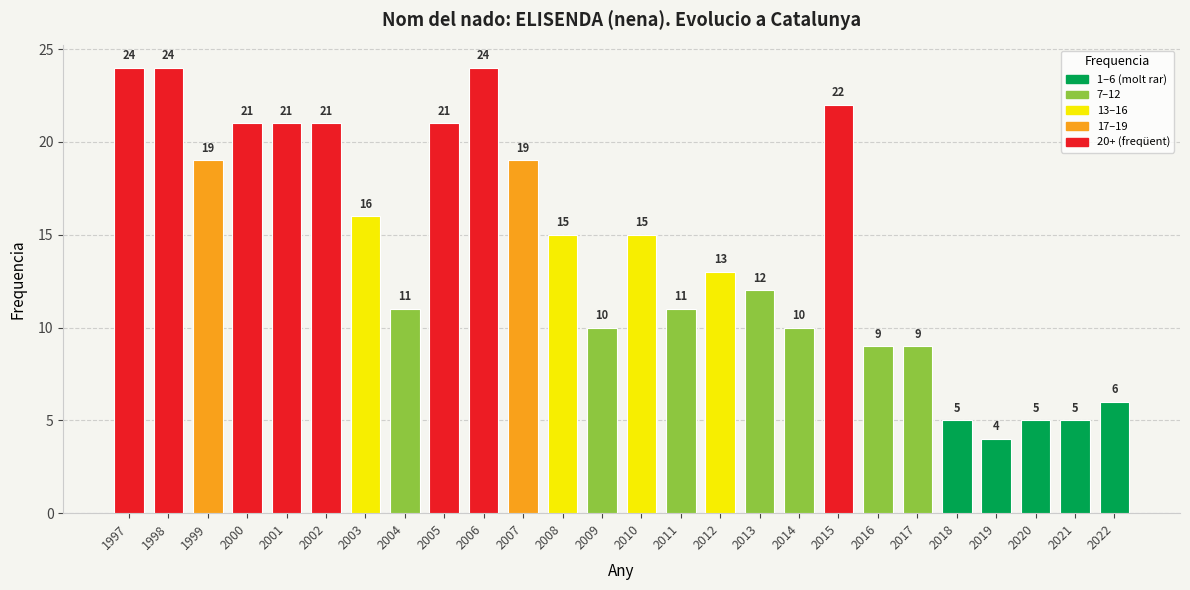

Reading left to right, extract all data points from this chart.

24	24	19	21	21	21	16	11	21	24	19	15	10	15	11	13	12	10	22	9	9	5	4	5	5	6